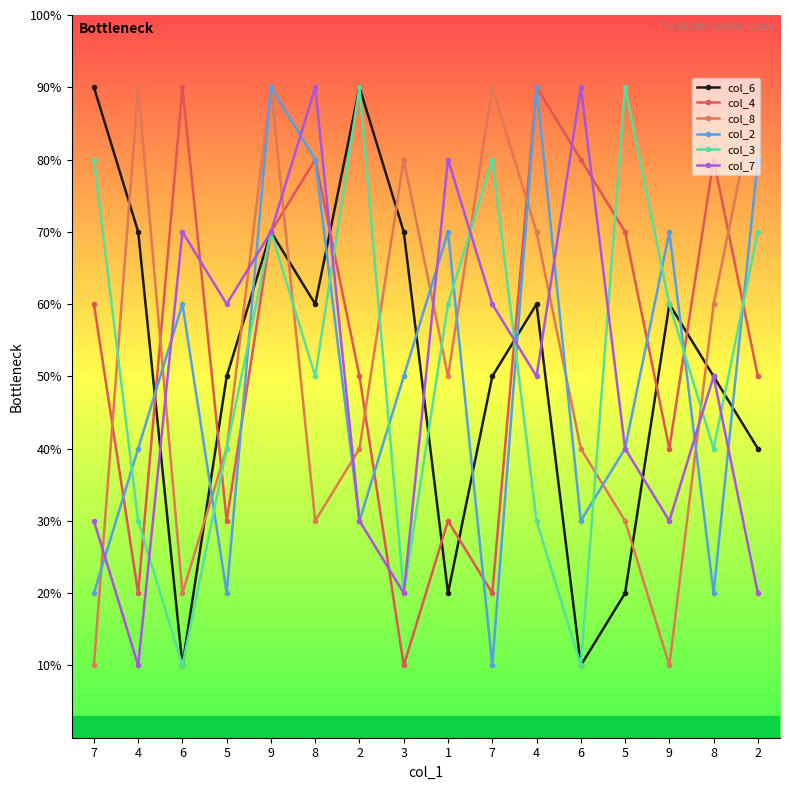

Where is the first local minimum for col_6?

6